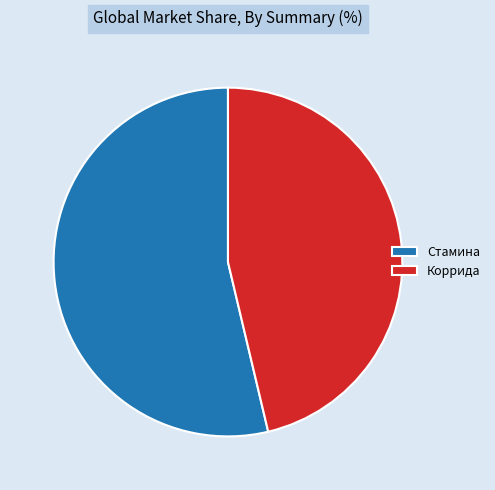

The Стамина slice represents 44% of the pie. True or false?

False